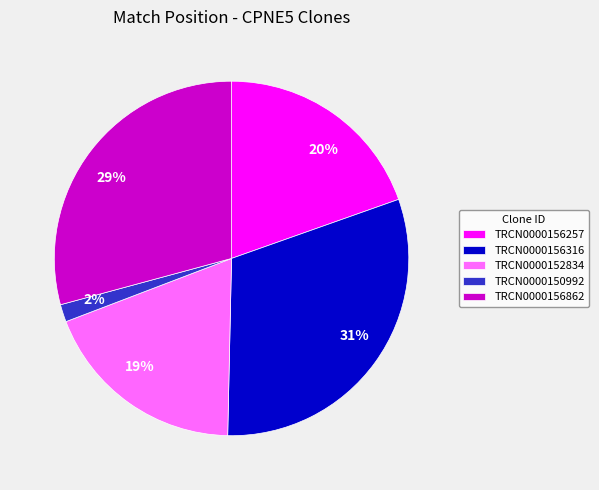

Count the number of slices in the pie.

5